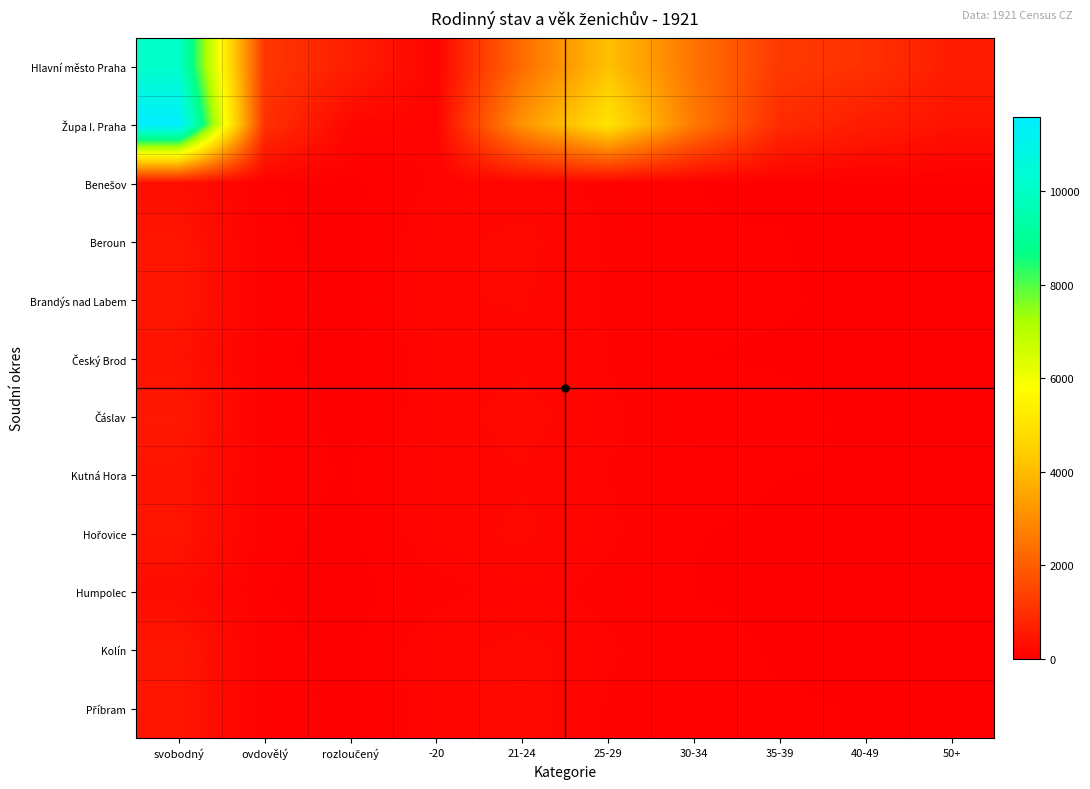

What is the spread (max minus min) of values at svobodný?

11326